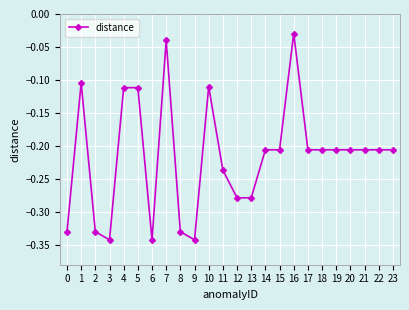

Which label corresponds to the largest value in the chart?

16